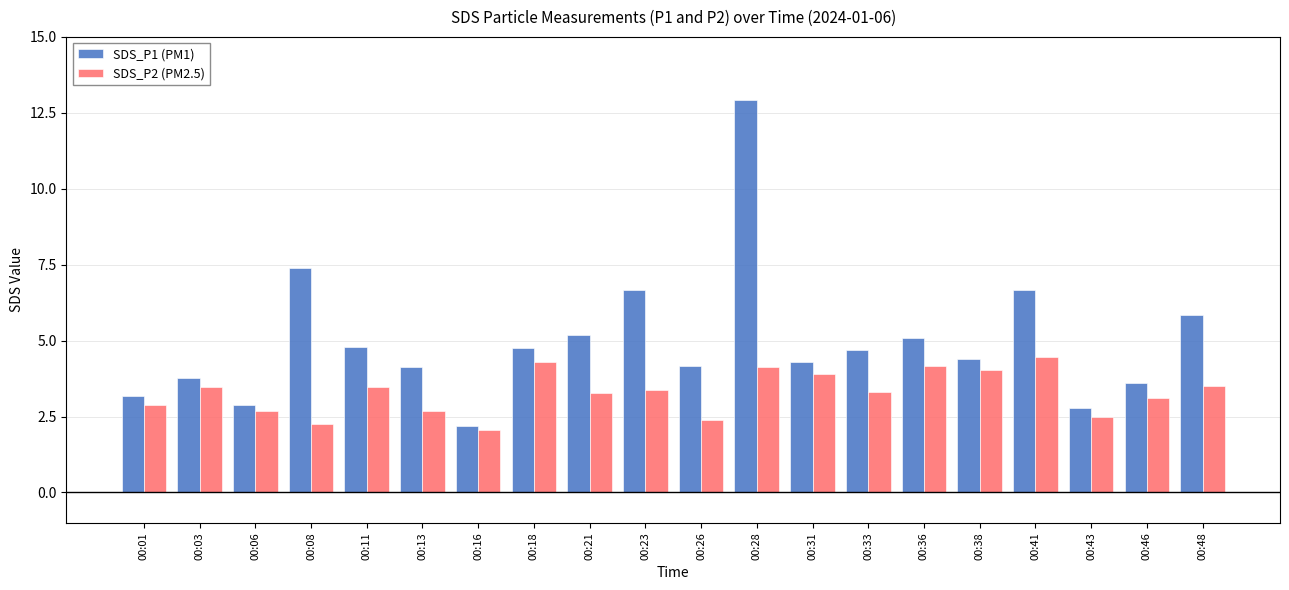

What is the difference between the maximum and second lowest values in the SDS_P2 (PM2.5) series?

2.2